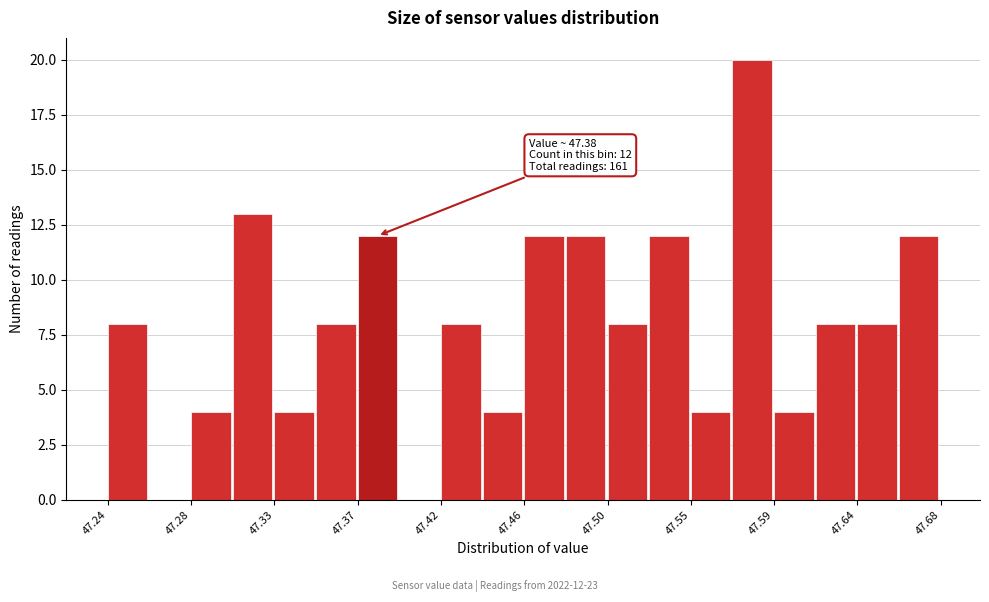

Over which range of the x-axis is the bar tallest?

47.570 to 47.592